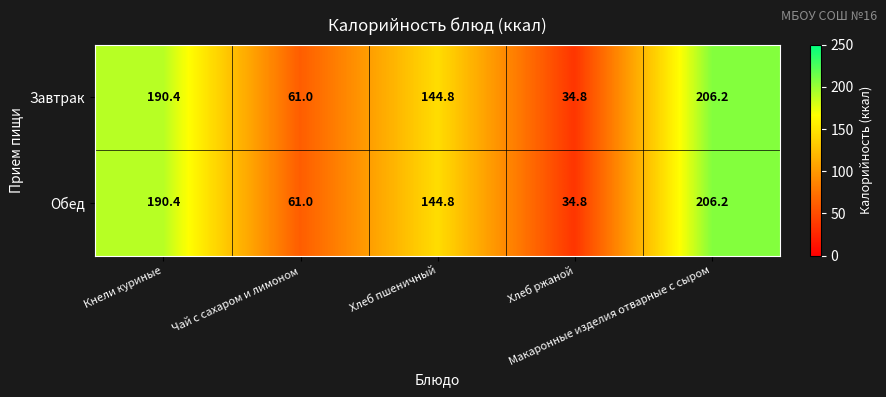

What is the difference between the maximum and minimum values in the Обед series?

171.4